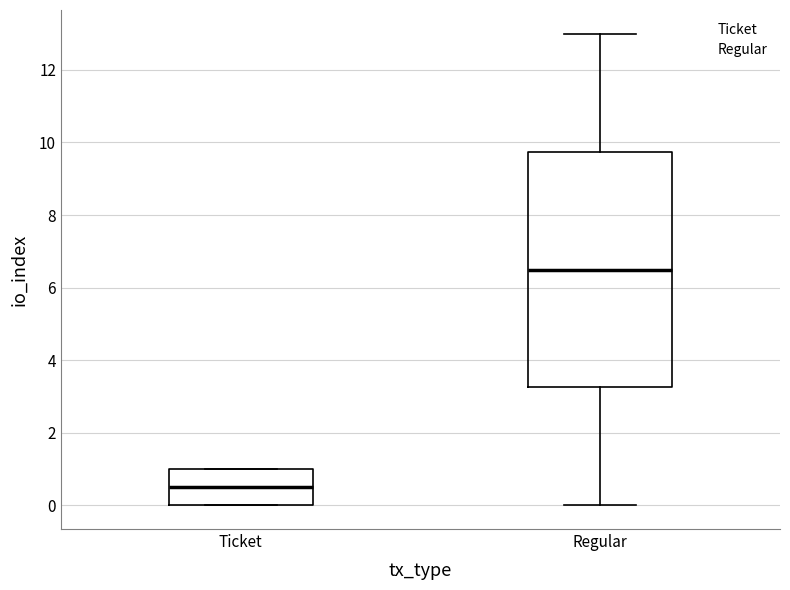

Which box has the lowest median line?

Ticket